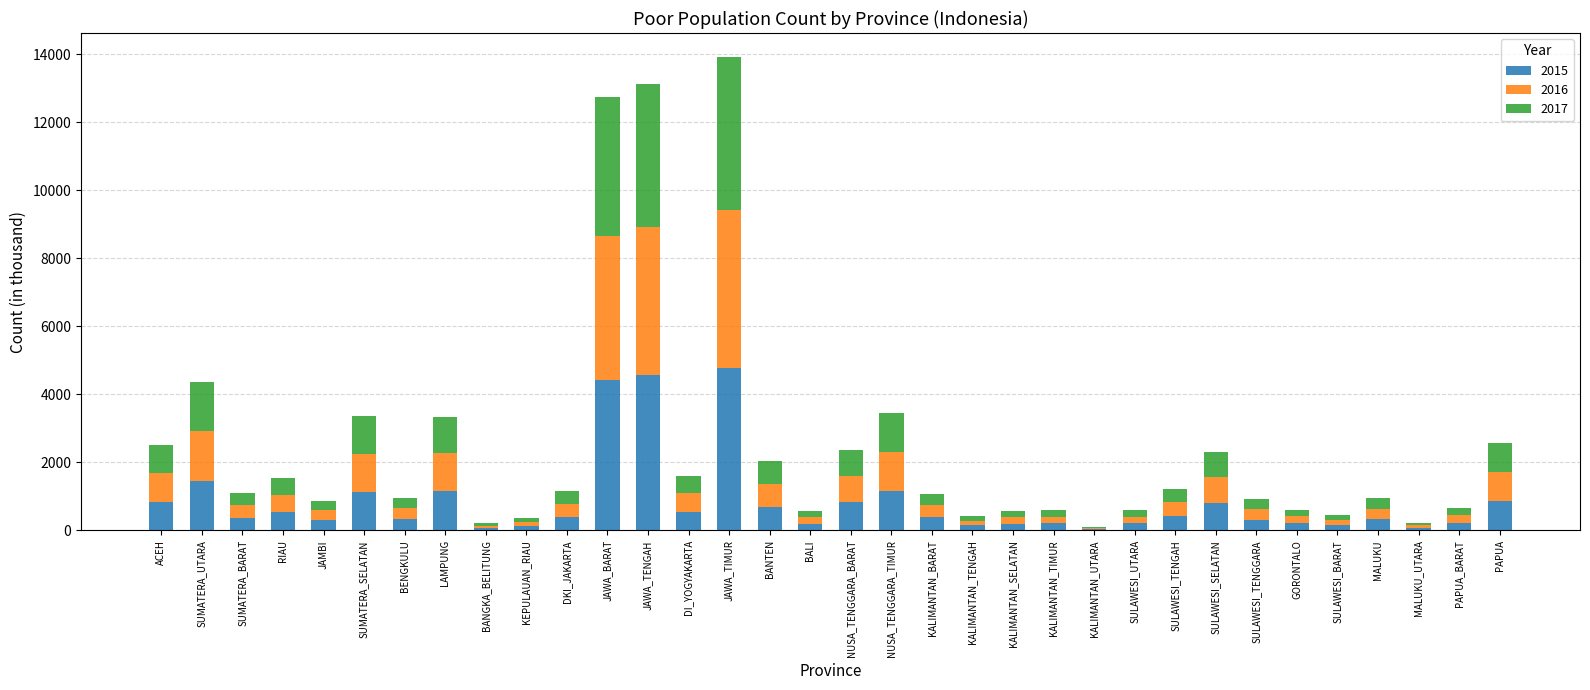

What are all the series names shown in the legend?

2015, 2016, 2017